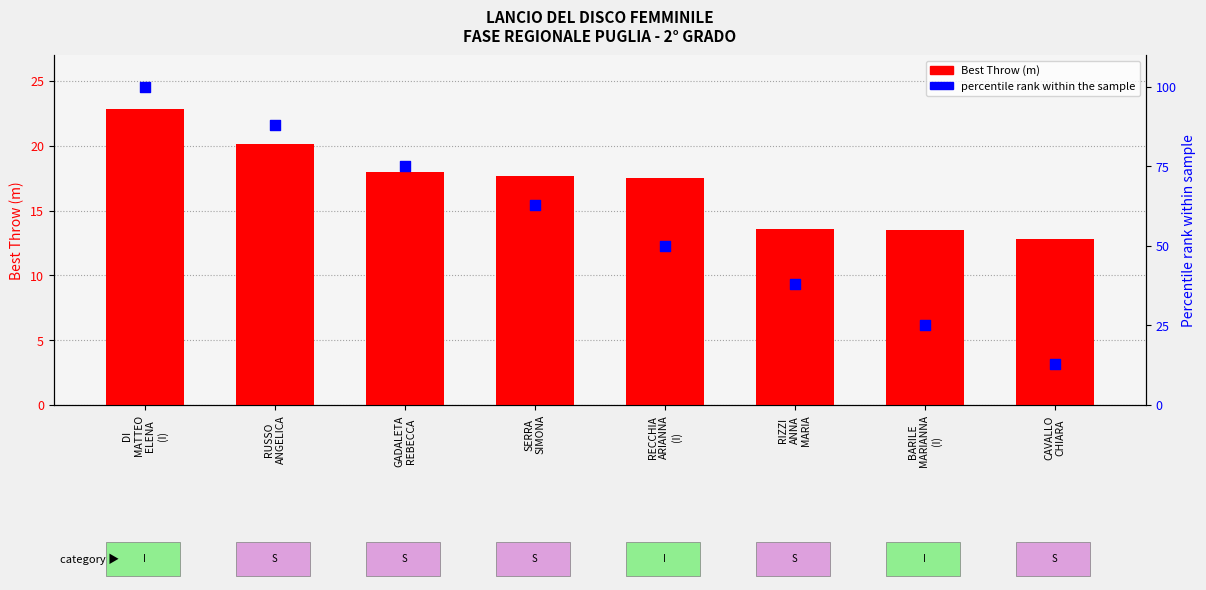

At which category is the sum across all series the highest?

DI
MATTEO
ELENA
(I)